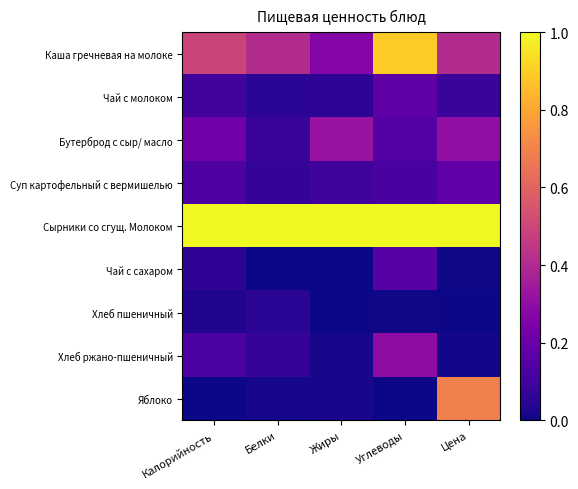

Reading right to left, what are all the values shown in this chart?

Каша гречневая на молоке: Цена=0.4	Углеводы=0.9	Жиры=0.3	Белки=0.4	Калорийность=0.5
Чай с молоком: Цена=0.1	Углеводы=0.2	Жиры=0.1	Белки=0.1	Калорийность=0.1
Бутерброд с сыр/ масло: Цена=0.3	Углеводы=0.1	Жиры=0.3	Белки=0.1	Калорийность=0.2
Суп картофельный с вермишелью: Цена=0.2	Углеводы=0.1	Жиры=0.1	Белки=0.1	Калорийность=0.1
Сырники со сгущ. Молоком: Цена=1.0	Углеводы=1.0	Жиры=1.0	Белки=1.0	Калорийность=1.0
Чай с сахаром: Цена=0.0	Углеводы=0.1	Жиры=0.0	Белки=0.0	Калорийность=0.1
Хлеб пшеничный: Цена=0.0	Углеводы=0.0	Жиры=0.0	Белки=0.1	Калорийность=0.0
Хлеб ржано-пшеничный: Цена=0.0	Углеводы=0.3	Жиры=0.0	Белки=0.1	Калорийность=0.1
Яблоко: Цена=0.7	Углеводы=0.0	Жиры=0.0	Белки=0.0	Калорийность=0.0